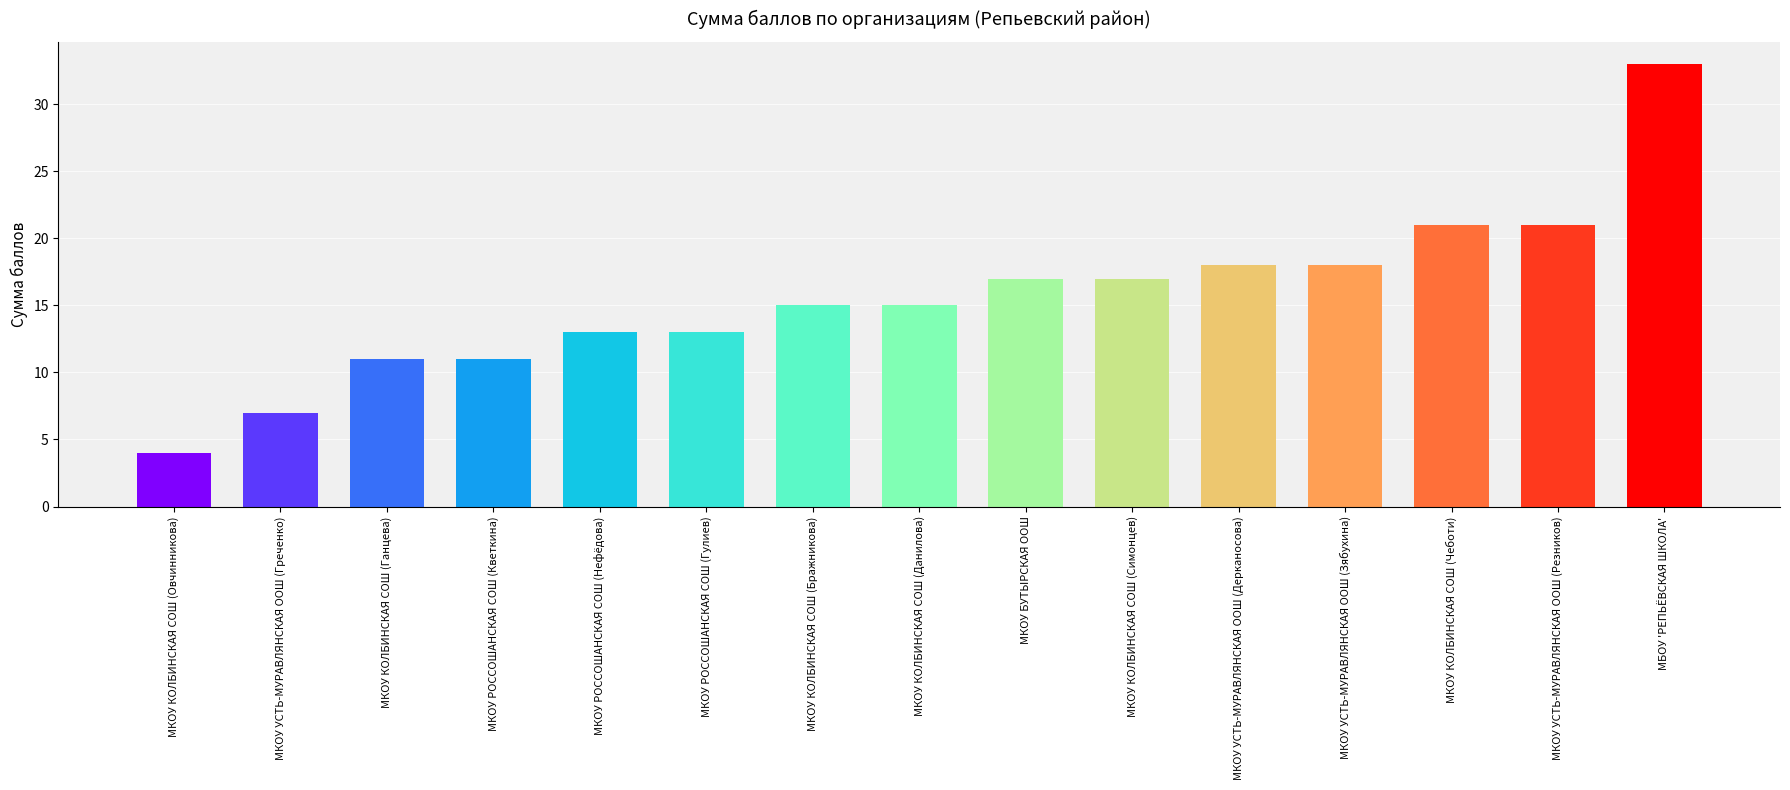

What is the sum of all values?

234